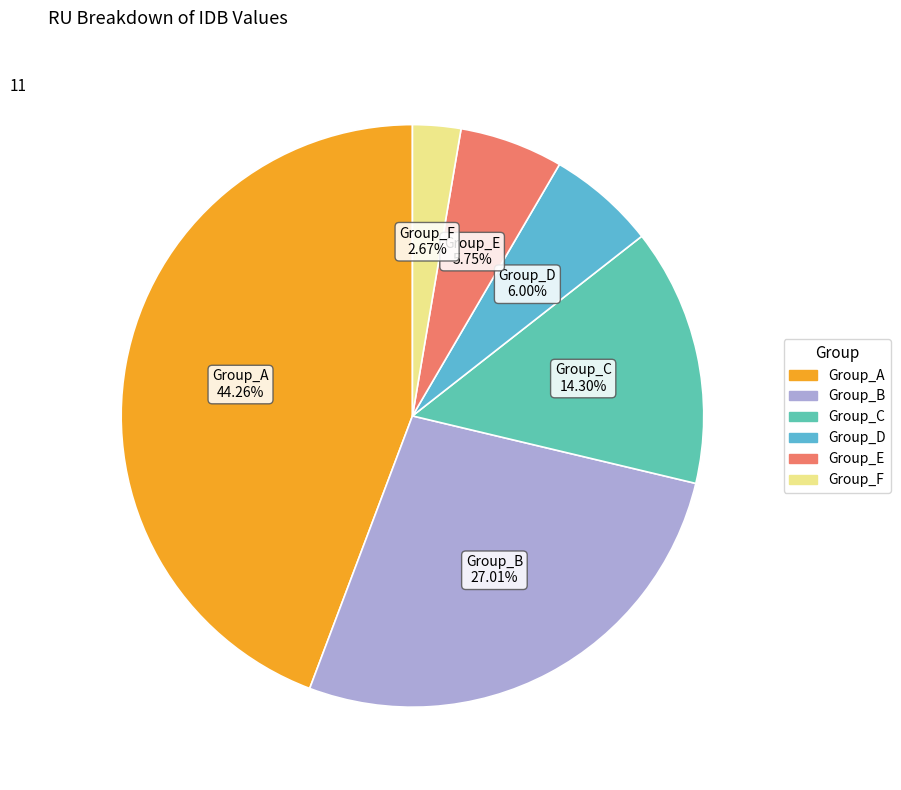

How many segments does this pie chart have?

6